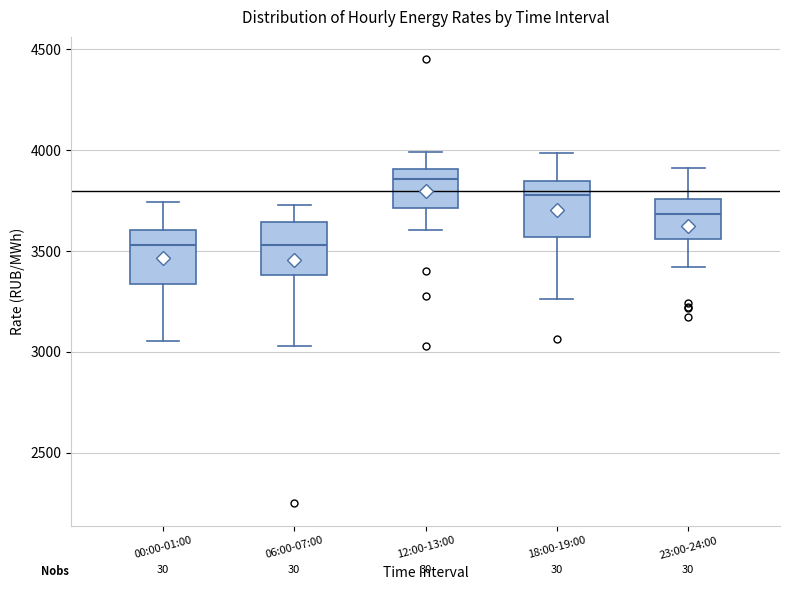

Reading left to right, read every box against the y-axis: the position of its median line, the range the box covers, and the ends of its whiskers. The values are not printed on the chart, so give them approximately, as read against the axis.

00:00-01:00: median 3550, box 3350 to 3600, whiskers 3050 to 3750
06:00-07:00: median 3550, box 3400 to 3650, whiskers 3050 to 3750
12:00-13:00: median 3850, box 3700 to 3900, whiskers 3600 to 4000
18:00-19:00: median 3800, box 3550 to 3850, whiskers 3250 to 4000
23:00-24:00: median 3700, box 3550 to 3750, whiskers 3400 to 3900